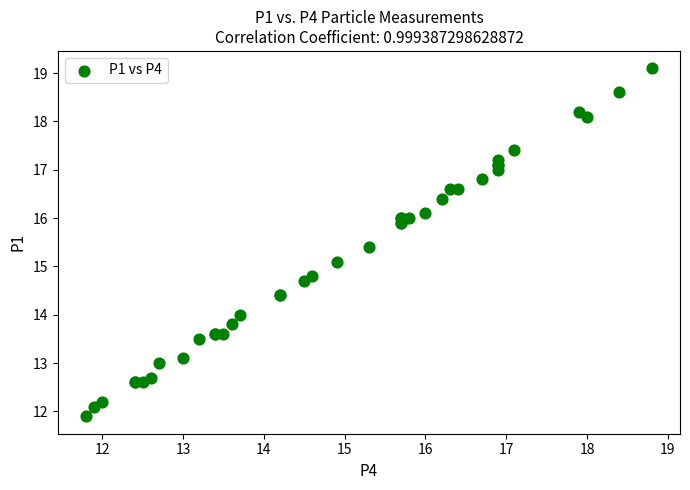

What Y value in the scatter plot is closest to 15?

15.1